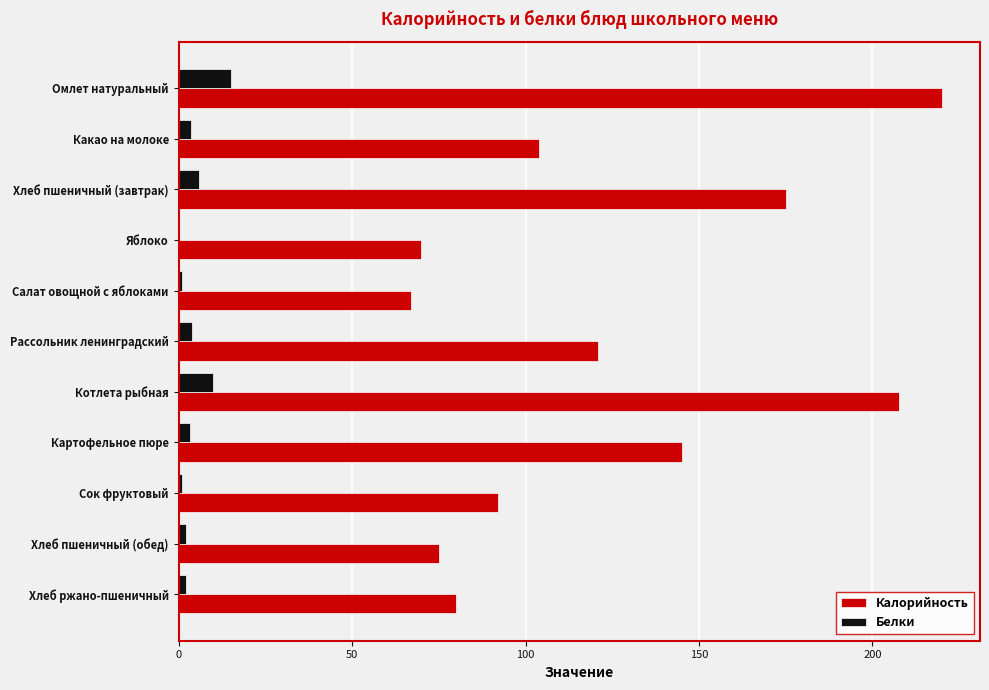

At which category is the sum across all series the highest?

Омлет натуральный